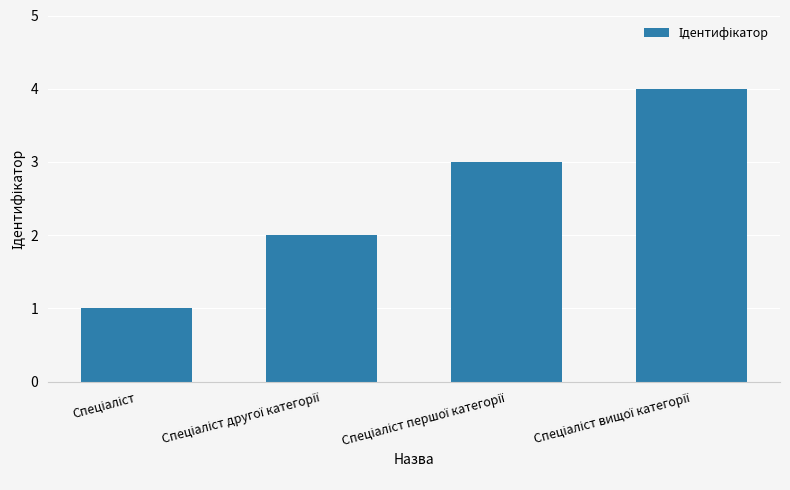

How many bars are there in total?

4